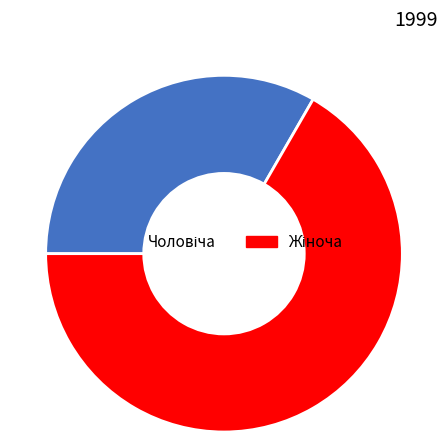

Does any single category account for the majority?

Yes